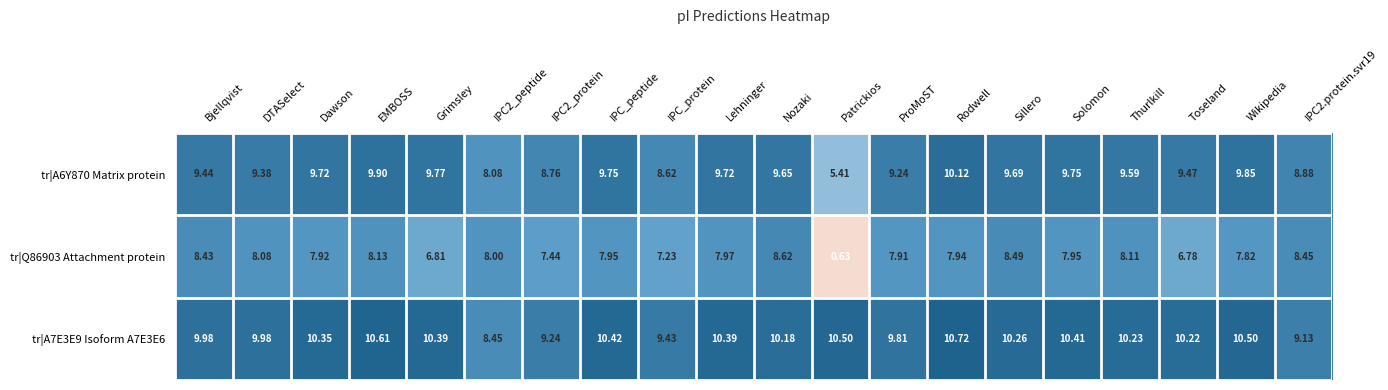

How many data points in tr|Q86903 Attachment protein are above 7?

17